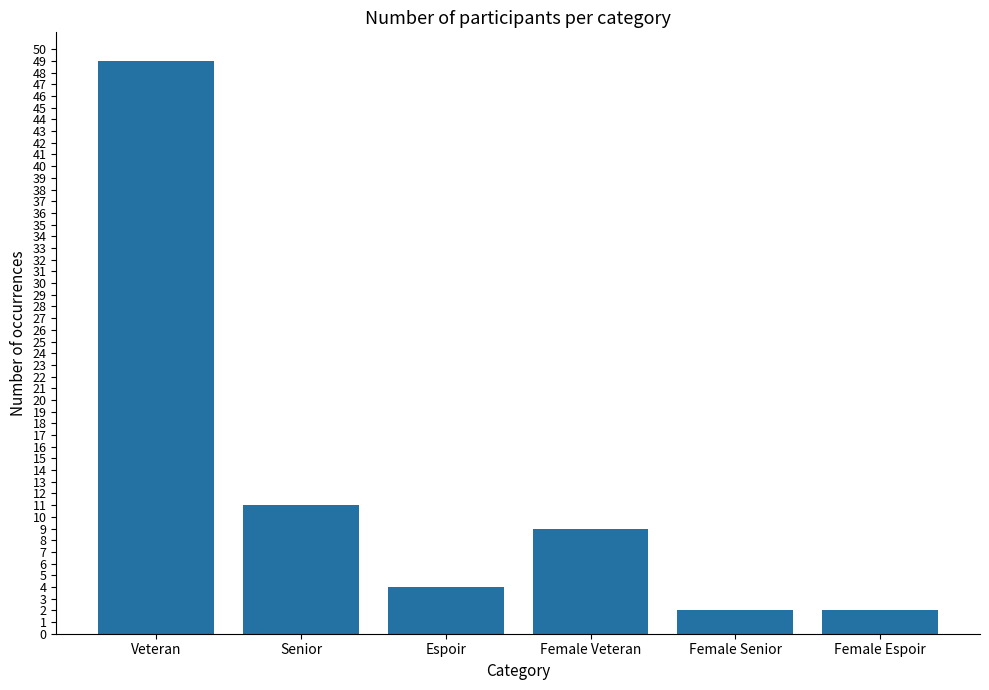

At which category does the chart reach its peak across all series?

Veteran